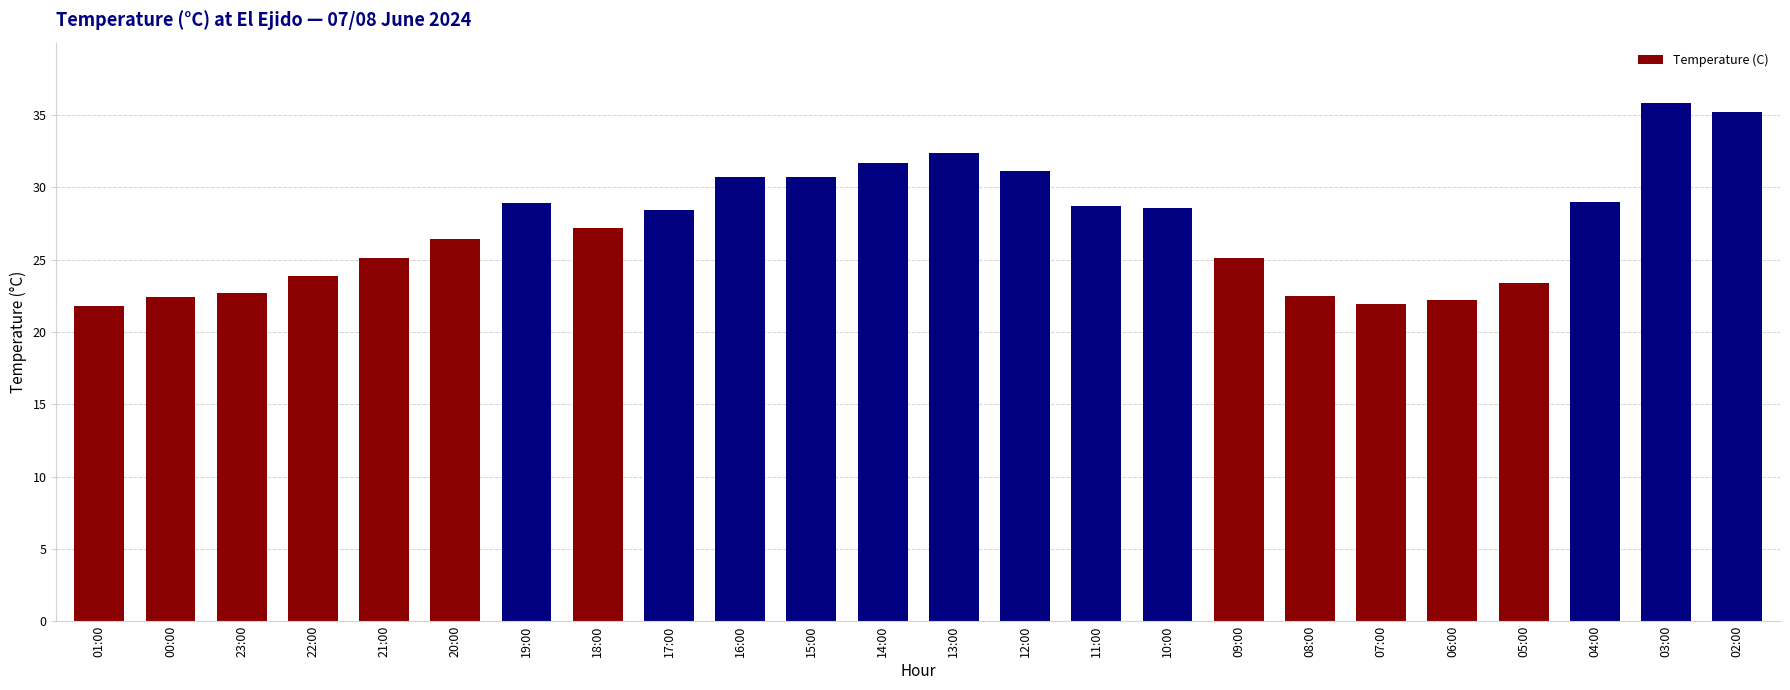

What is the change in value from 18:00 to 04:00?

+1.8